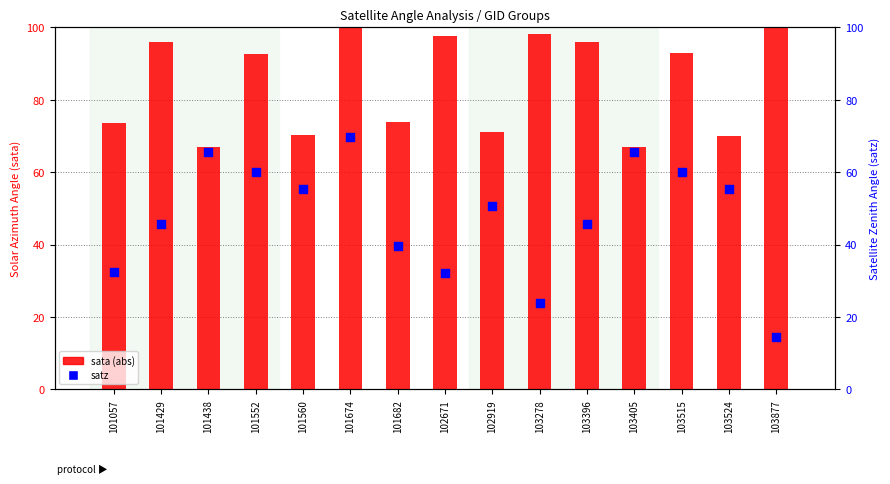

Which series reaches the maximum Y coordinate?

sata (abs)